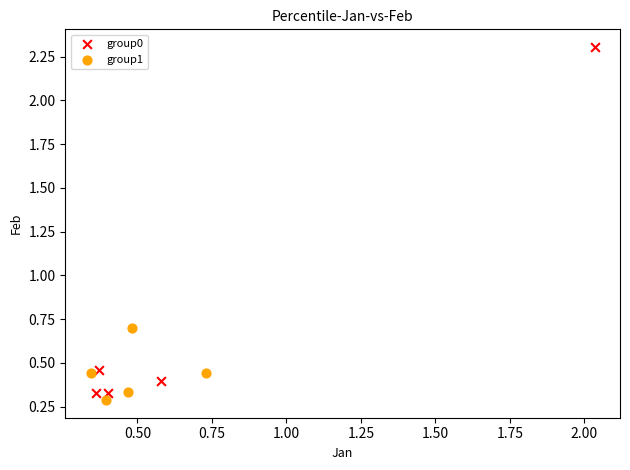

Which series reaches the minimum Y coordinate?

group1